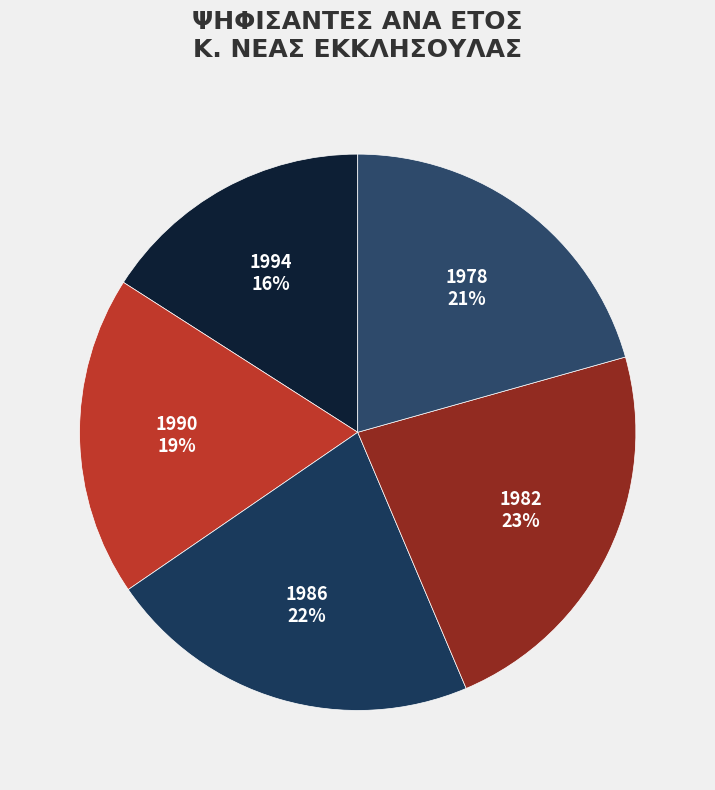

What percentage is the 1986 slice, to the nearest percent?

22%